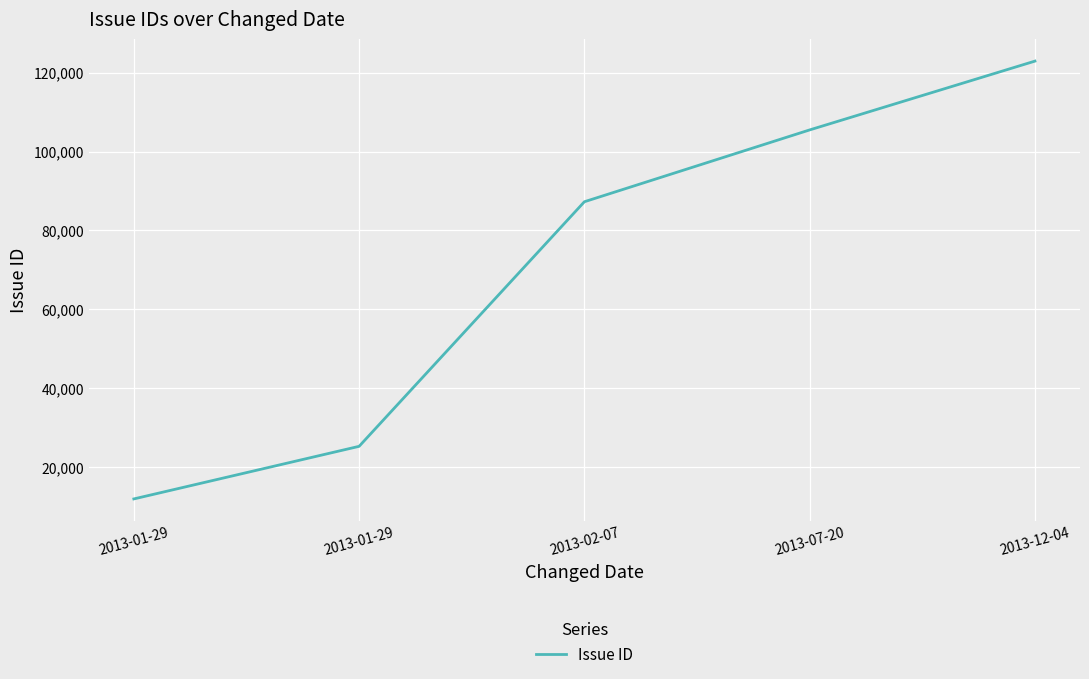

Does the chart display data point markers on the line(s)?

No